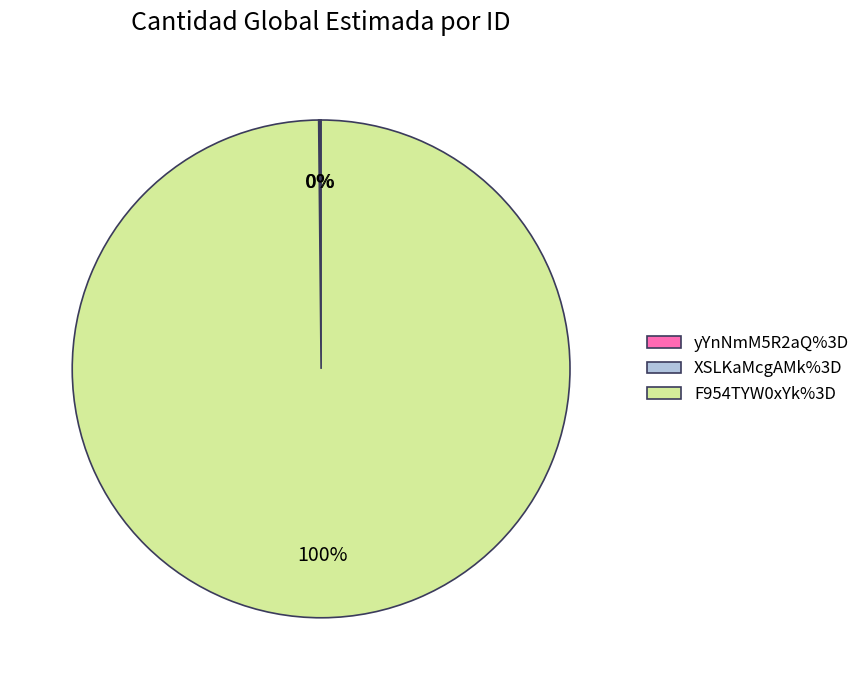

Which category has the biggest portion of the pie?

F954TYW0xYk%3D